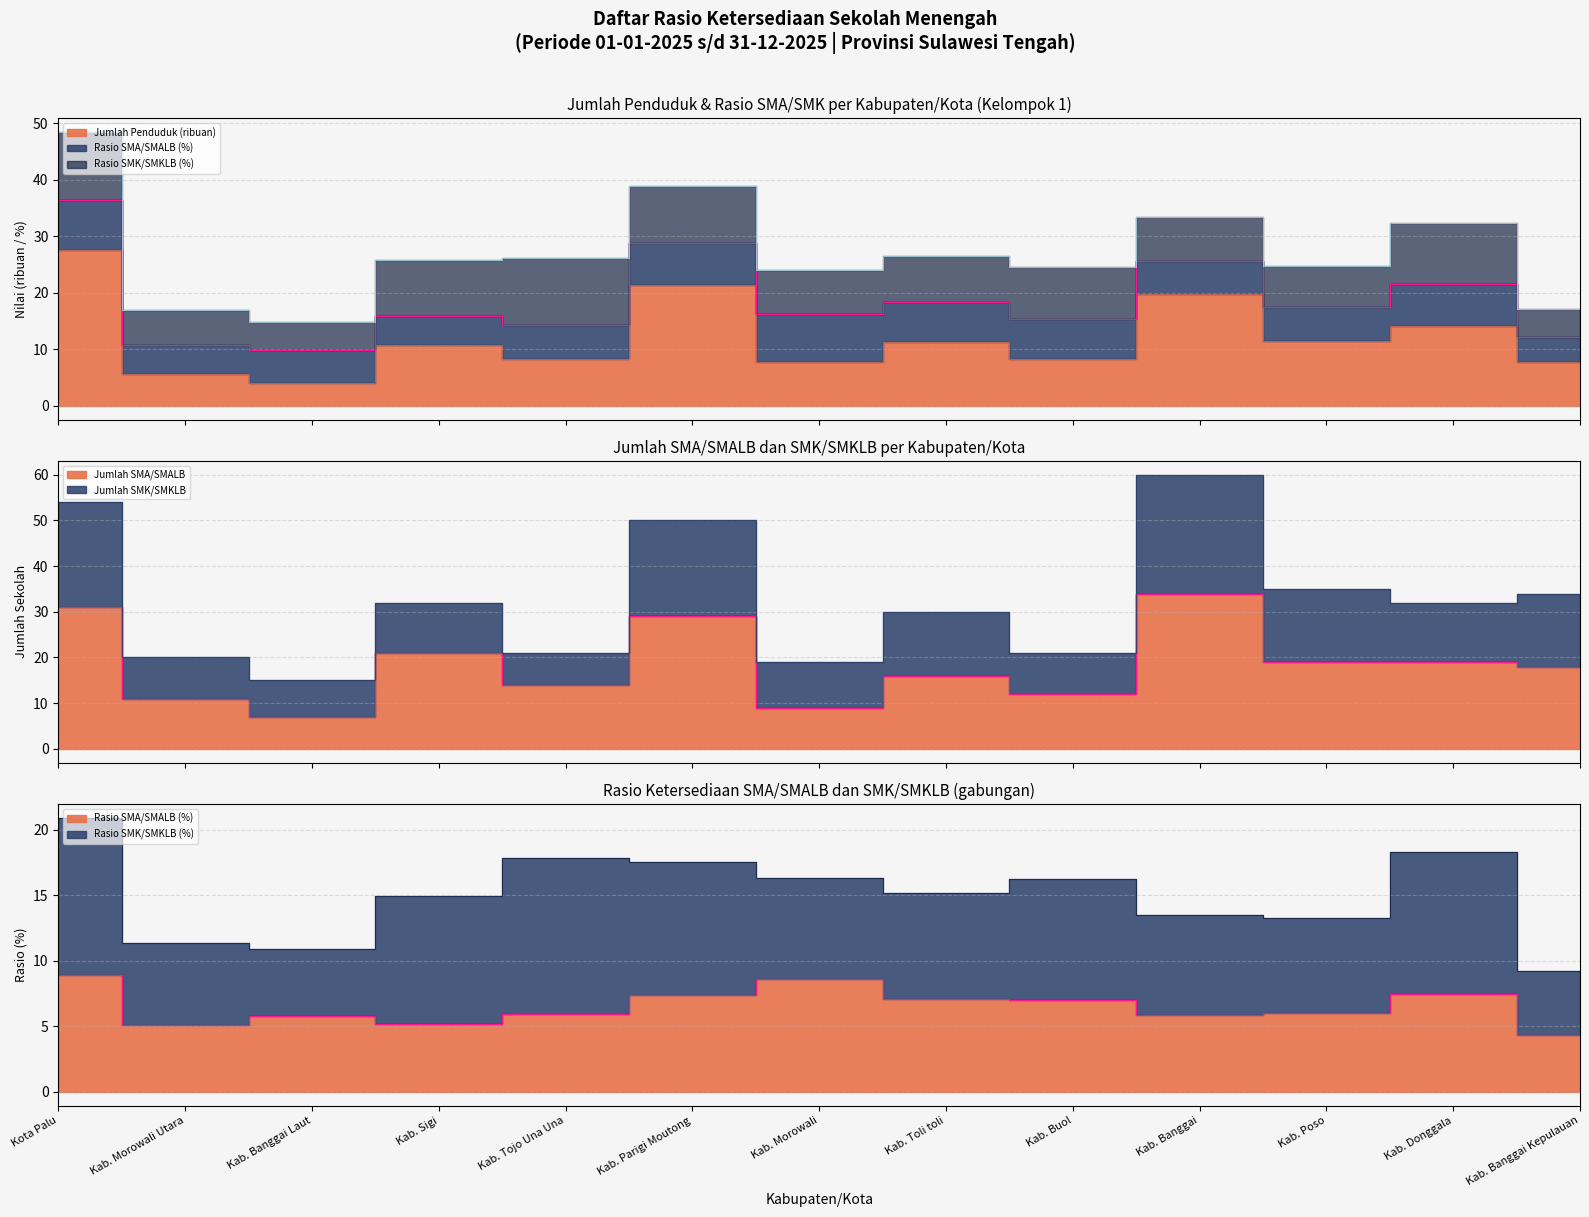

Which series has the largest total across all categories?

Jumlah SMA/SMALB